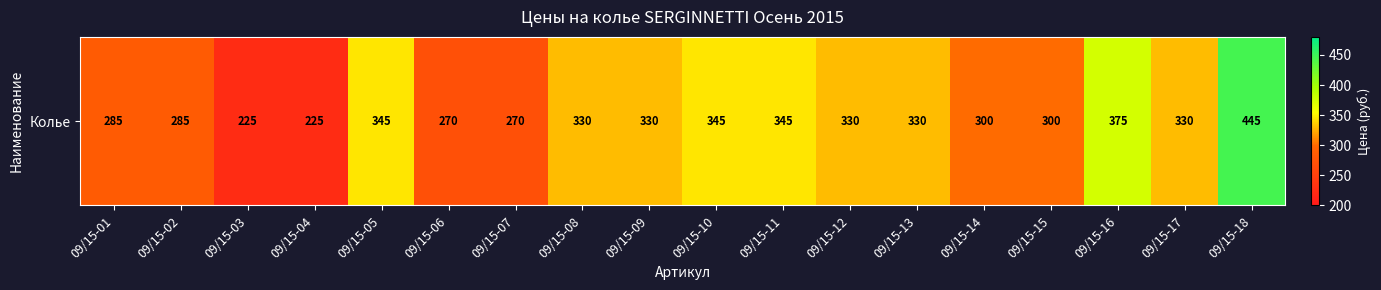

What is the difference between the second highest and minimum values?

150